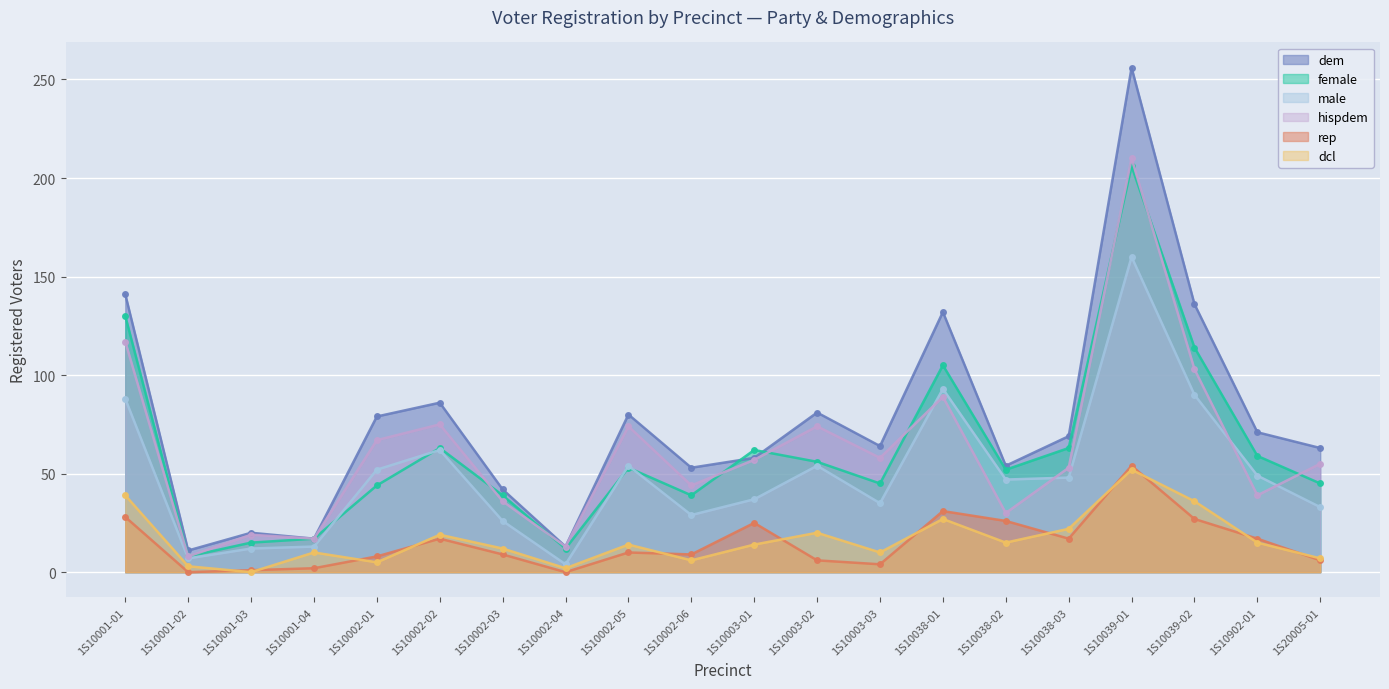

Is it true that female equals 59 at 1S10902-01?

True